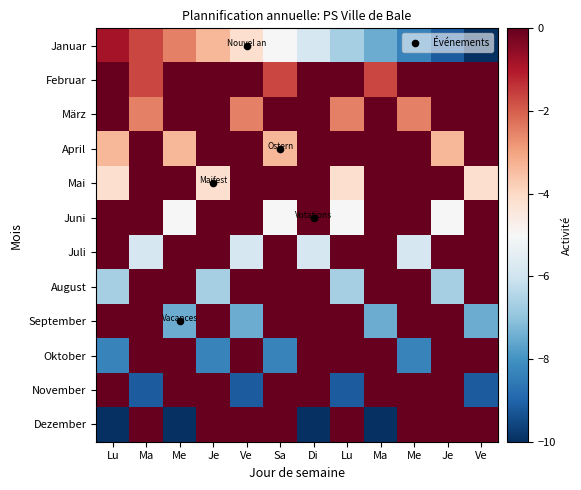

What is the total value across all series at Lu?

-33.3